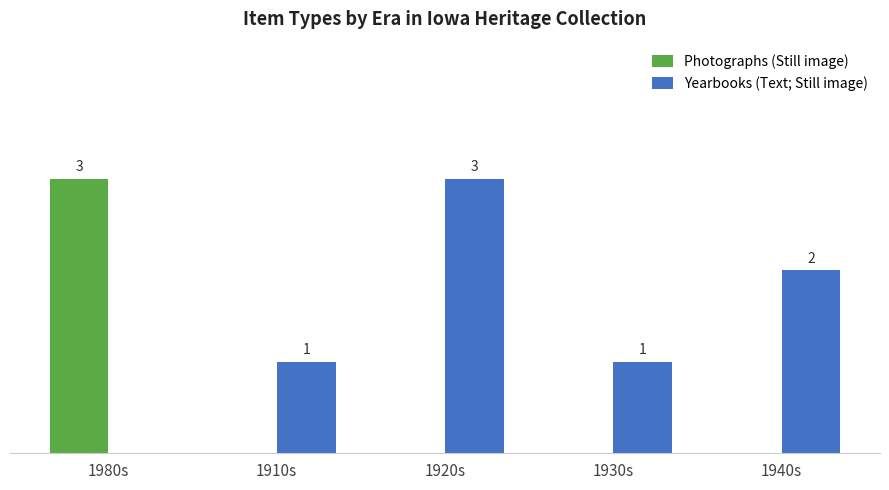

Which series changed the most between 1910s and 1940s?

Yearbooks (Text; Still image)